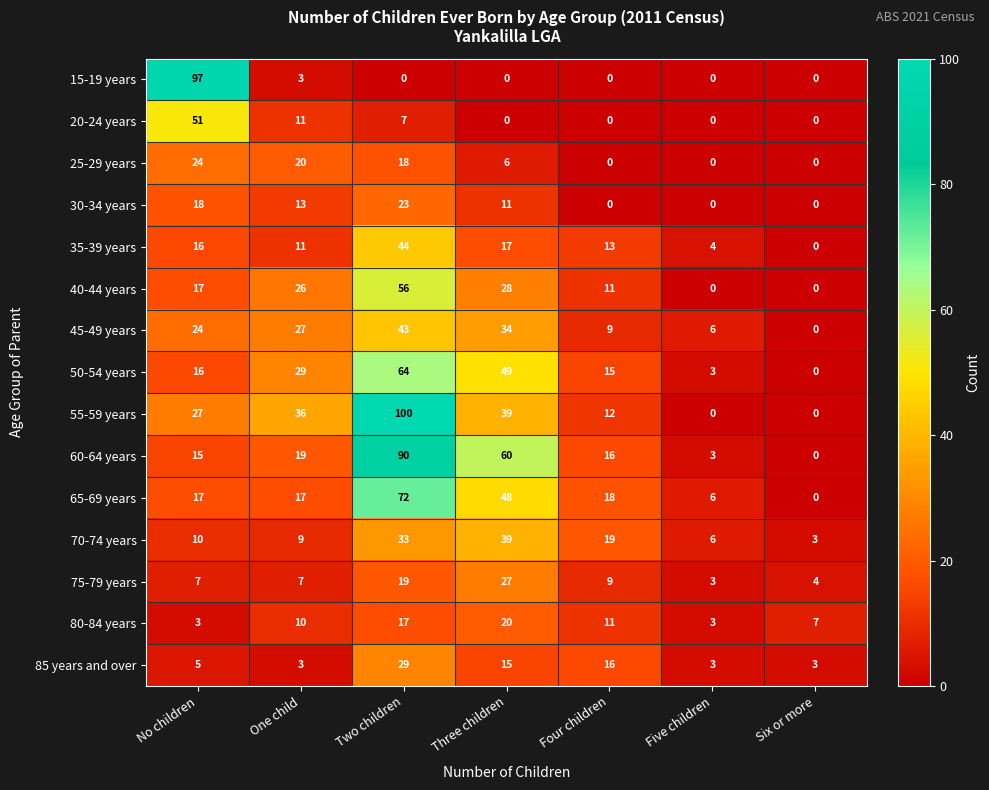

At which category is the sum across all series the highest?

Two children